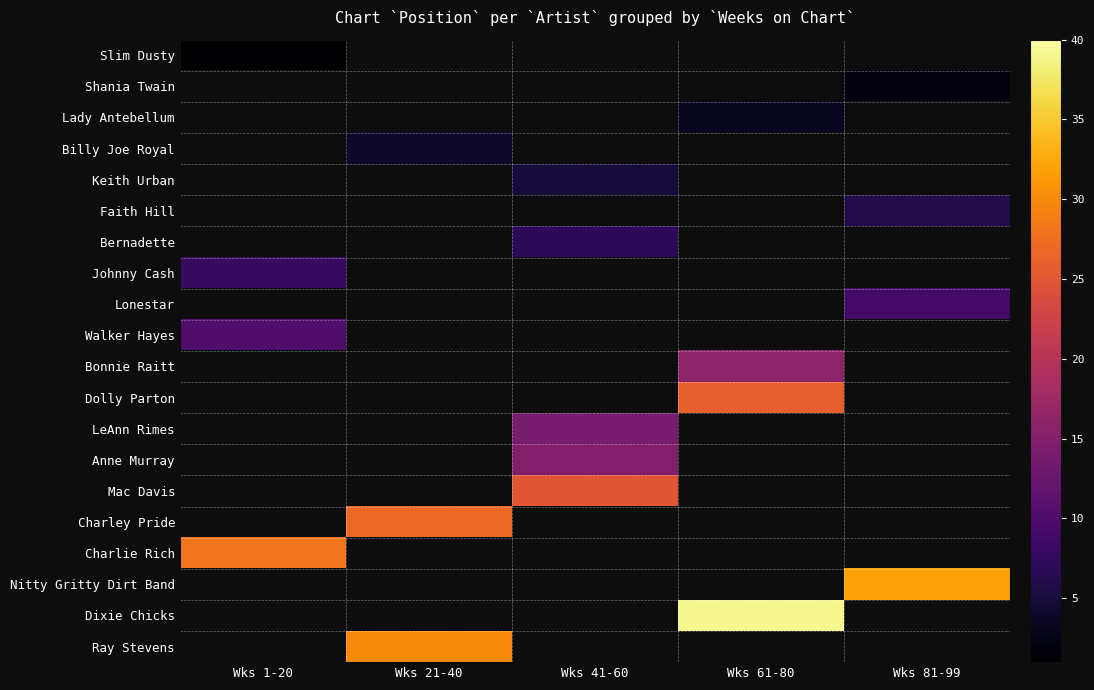

At how many categories does at least one series exceed 6?

5